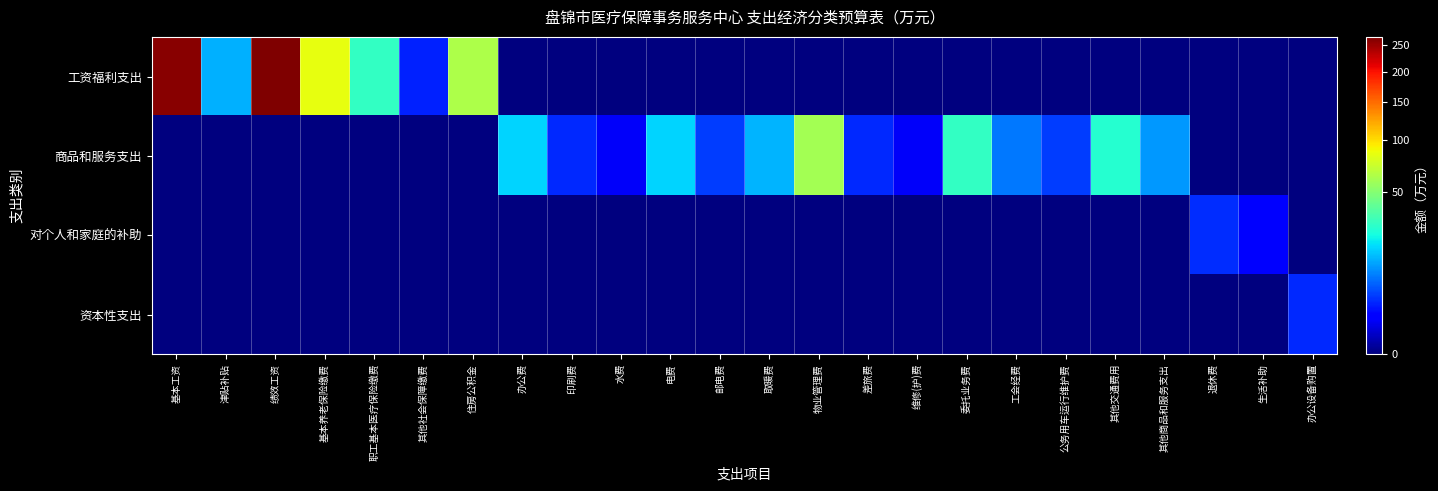

How many data points does each series have?

24